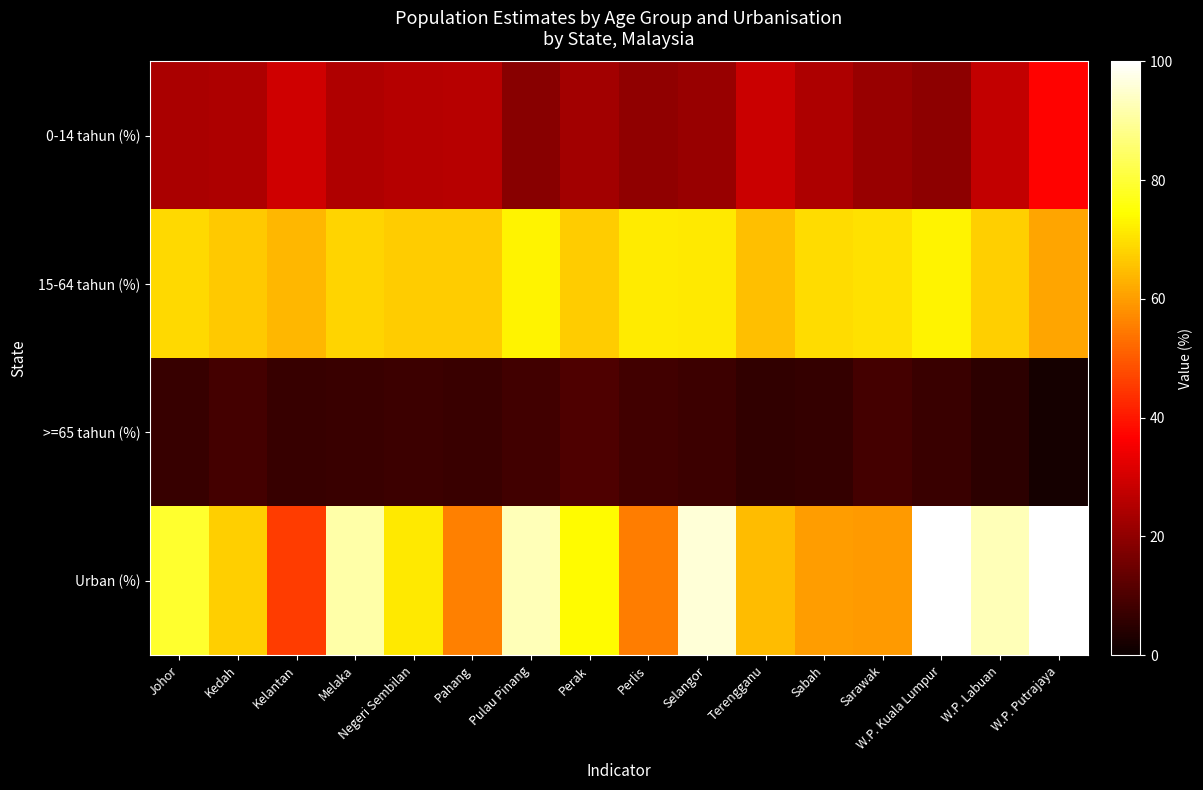

Which series changed the most between Kelantan and W.P. Labuan?

Urban (%)